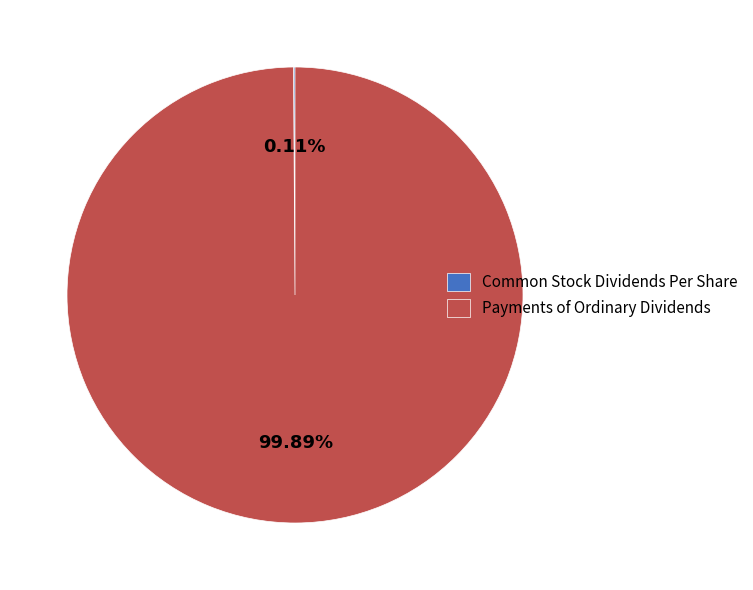

What percentage is the Payments of Ordinary Dividends slice, to the nearest percent?

100%